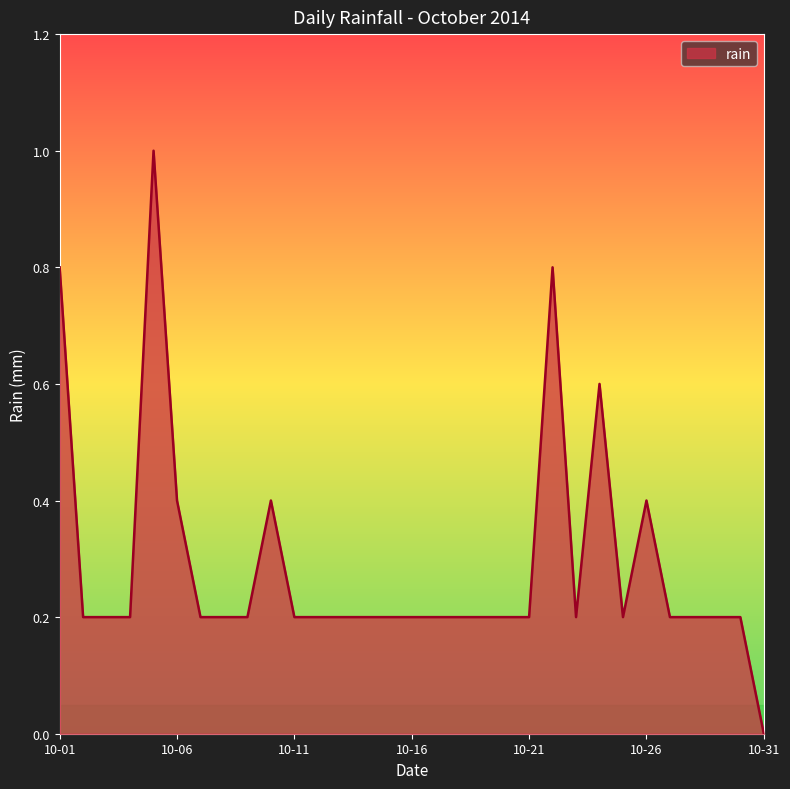

True or false: the data has more than 0 interior local peaks.

True